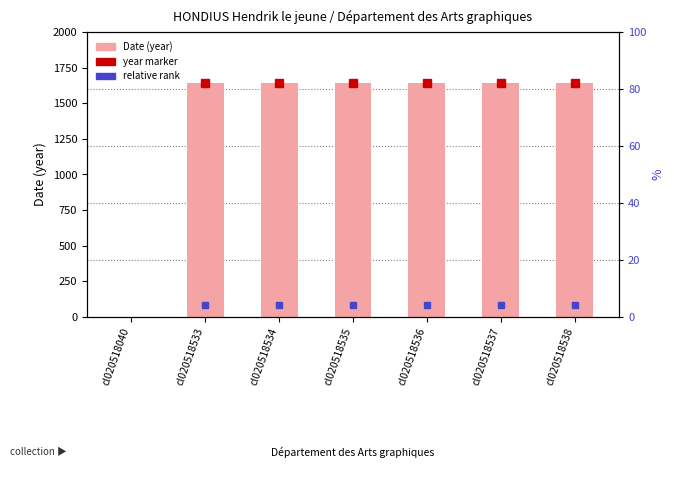

What is the value of the 4th bar from the left?

1644